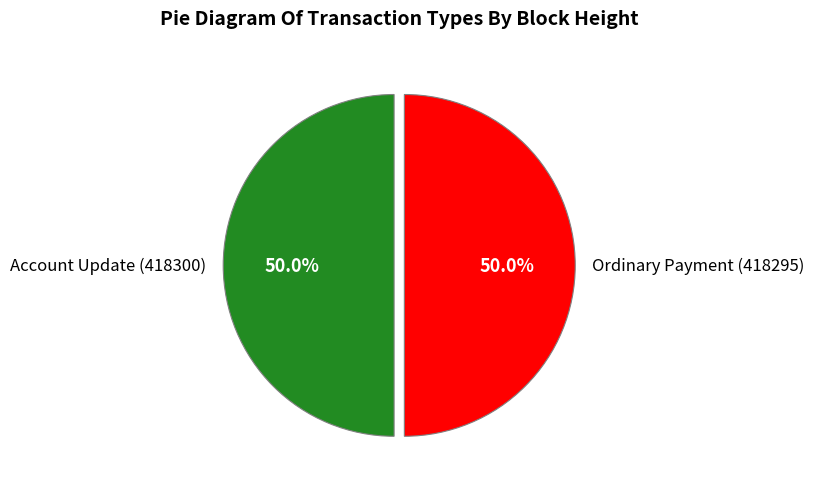

Do Ordinary Payment (418295) and Account Update (418300) together represent more than half of the pie?

Yes